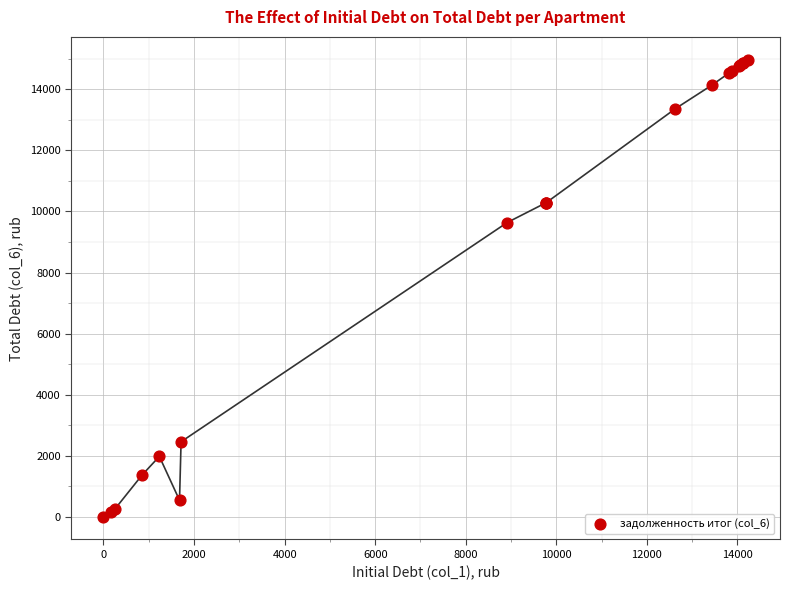

What Y value in the scatter plot is closest to 7486?

9638.7